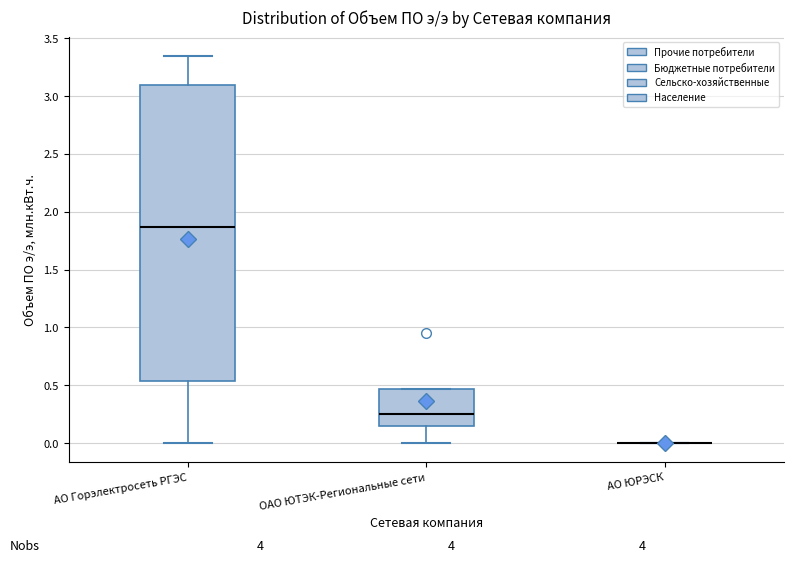

Which box is the tallest, from its lower edge to its upper edge?

АО Горэлектросеть РГЭС